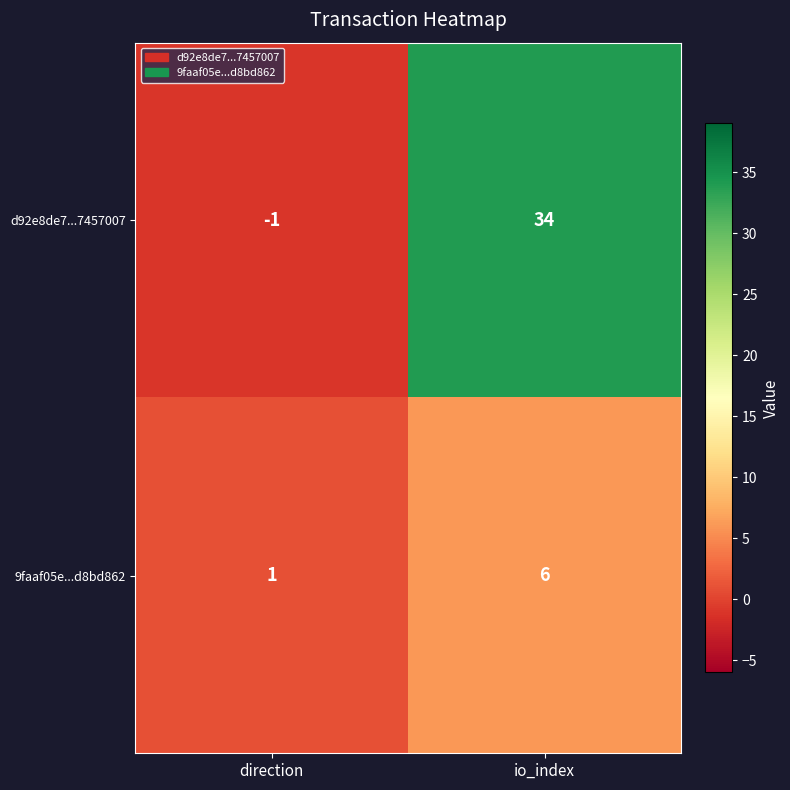

Rank the series by their maximum value, from lowest to highest.

9faaf05e...d8bd862, d92e8de7...7457007